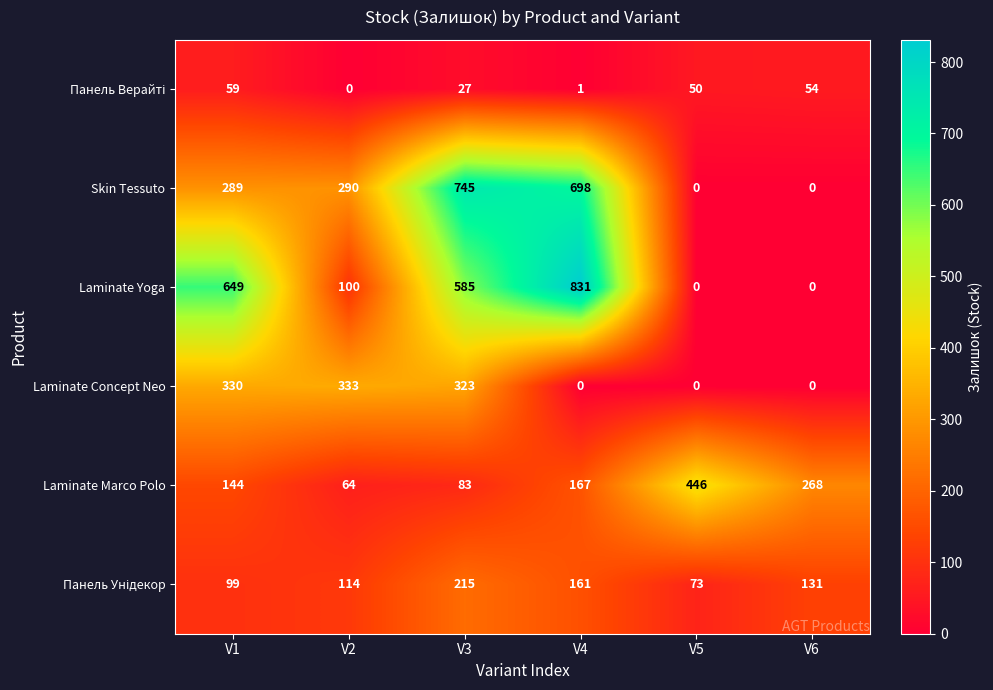

Is it true that Laminate Marco Polo equals 83 at V3?

True